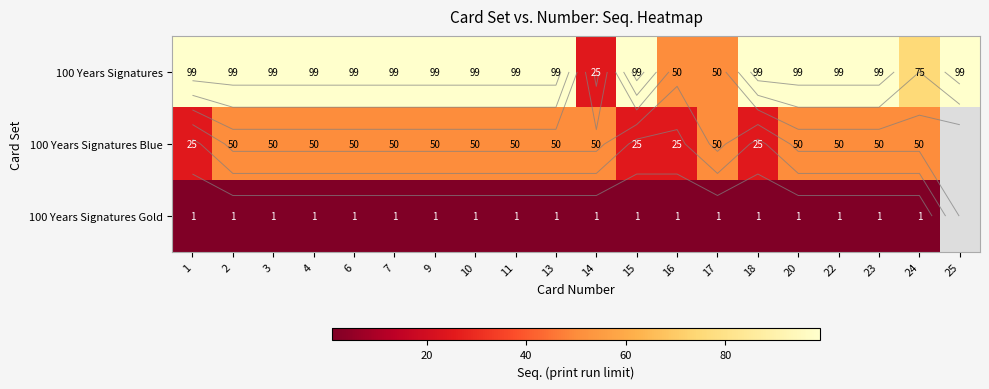

True or false: 100 Years Signatures Gold has a value of 1.4 at 6.

False